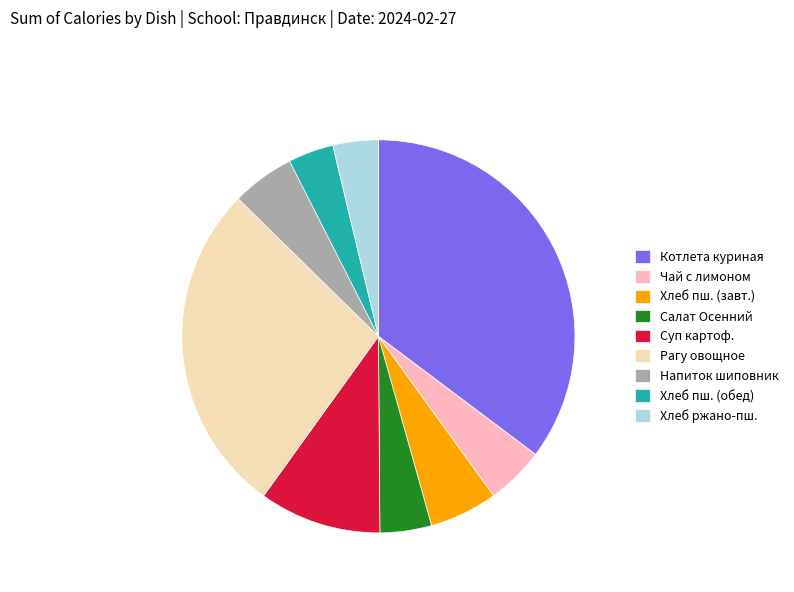

Which category has the biggest portion of the pie?

Котлета куриная